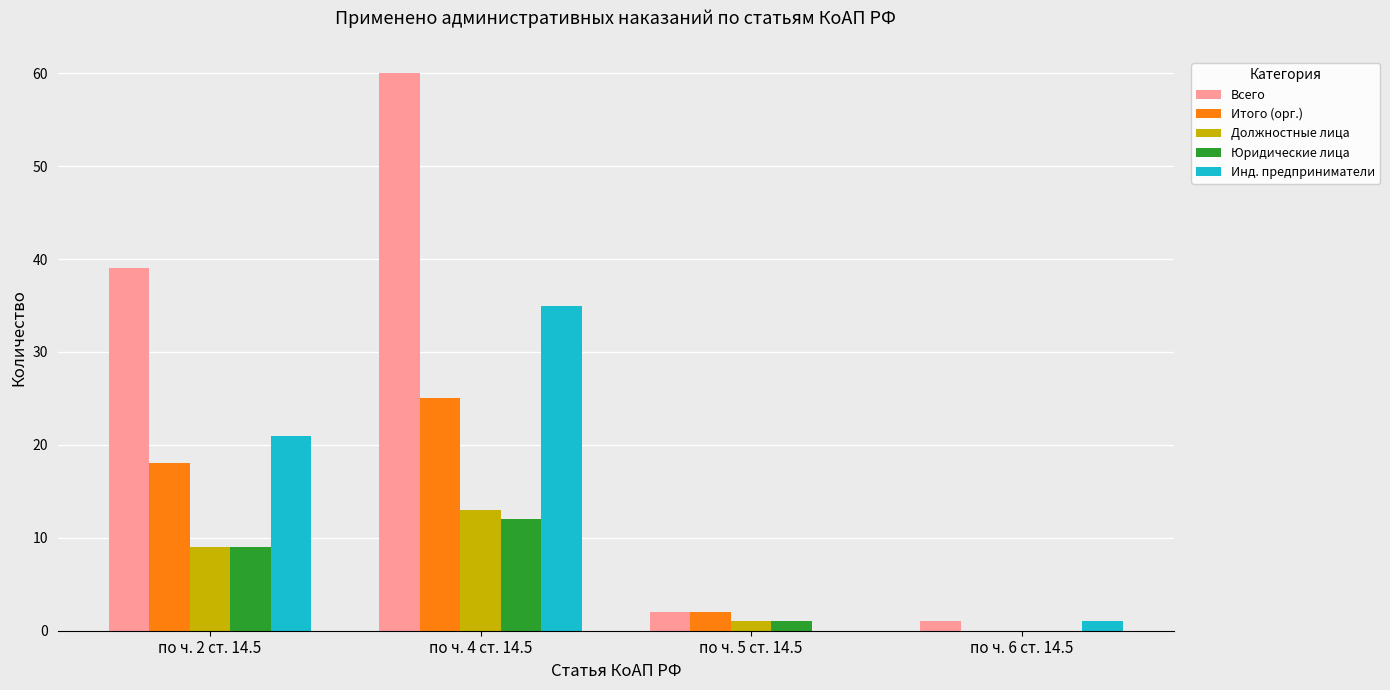

At which label is Всего closest to 30?

по ч. 2 ст. 14.5